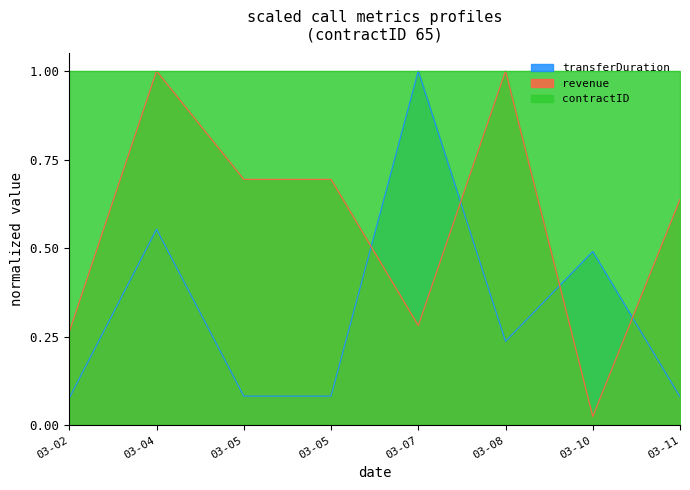

Where do revenue and transferDuration first cross each other?

03-05 and 03-07